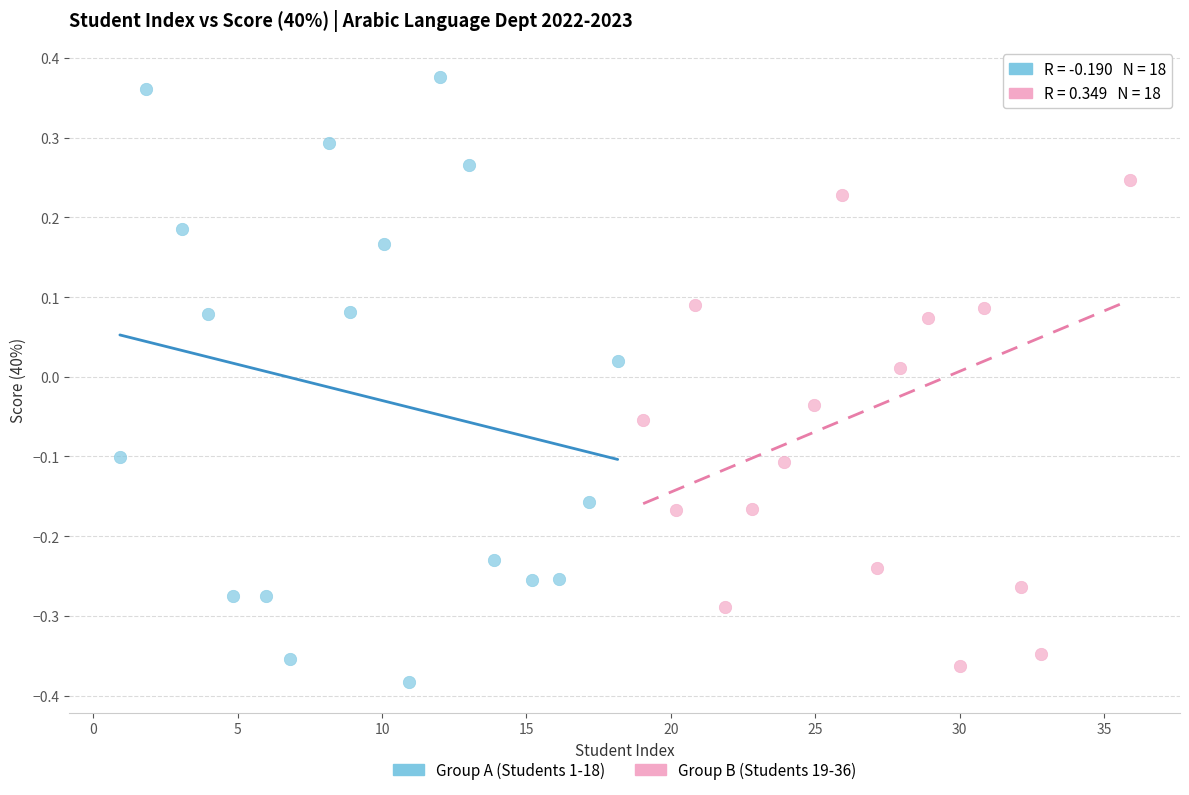

What are all the series names shown in the legend?

Group A (Students 1-18), Group B (Students 19-36)